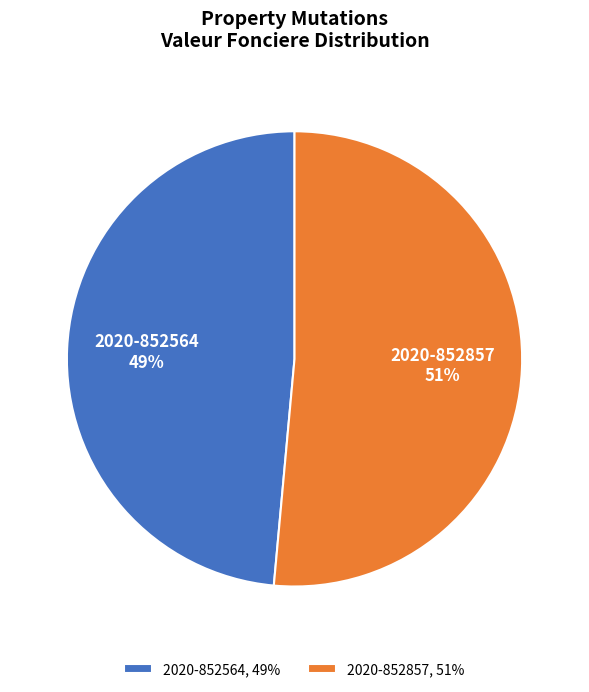

What percentage is the 2020-852857 slice, to the nearest percent?

51%